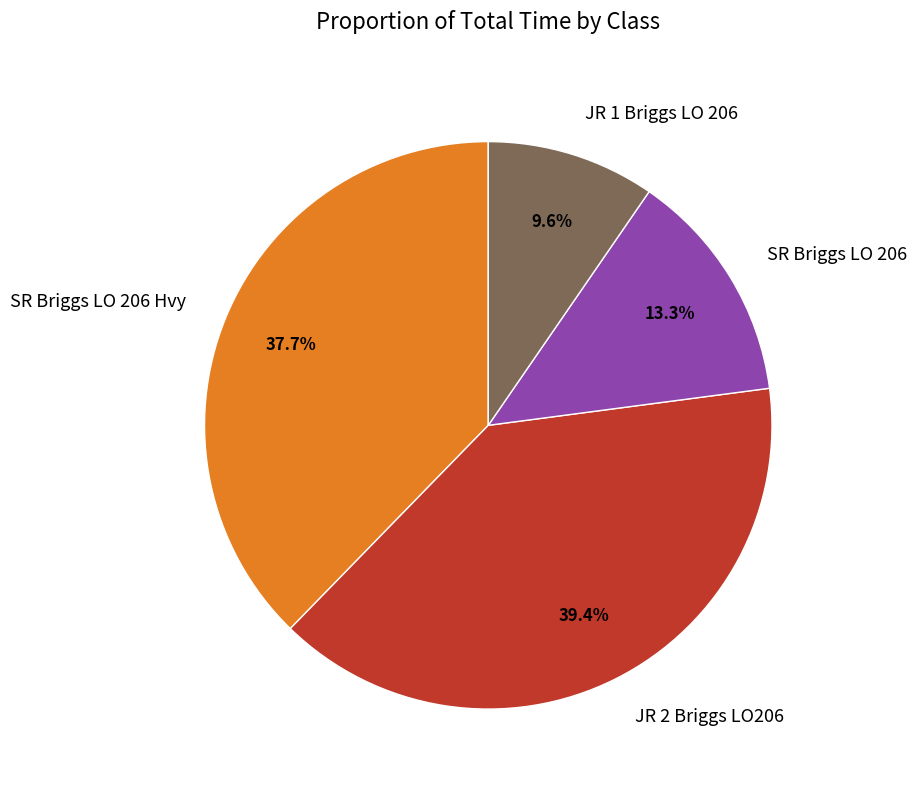

To the nearest percent, what is the average slice percentage?

25%